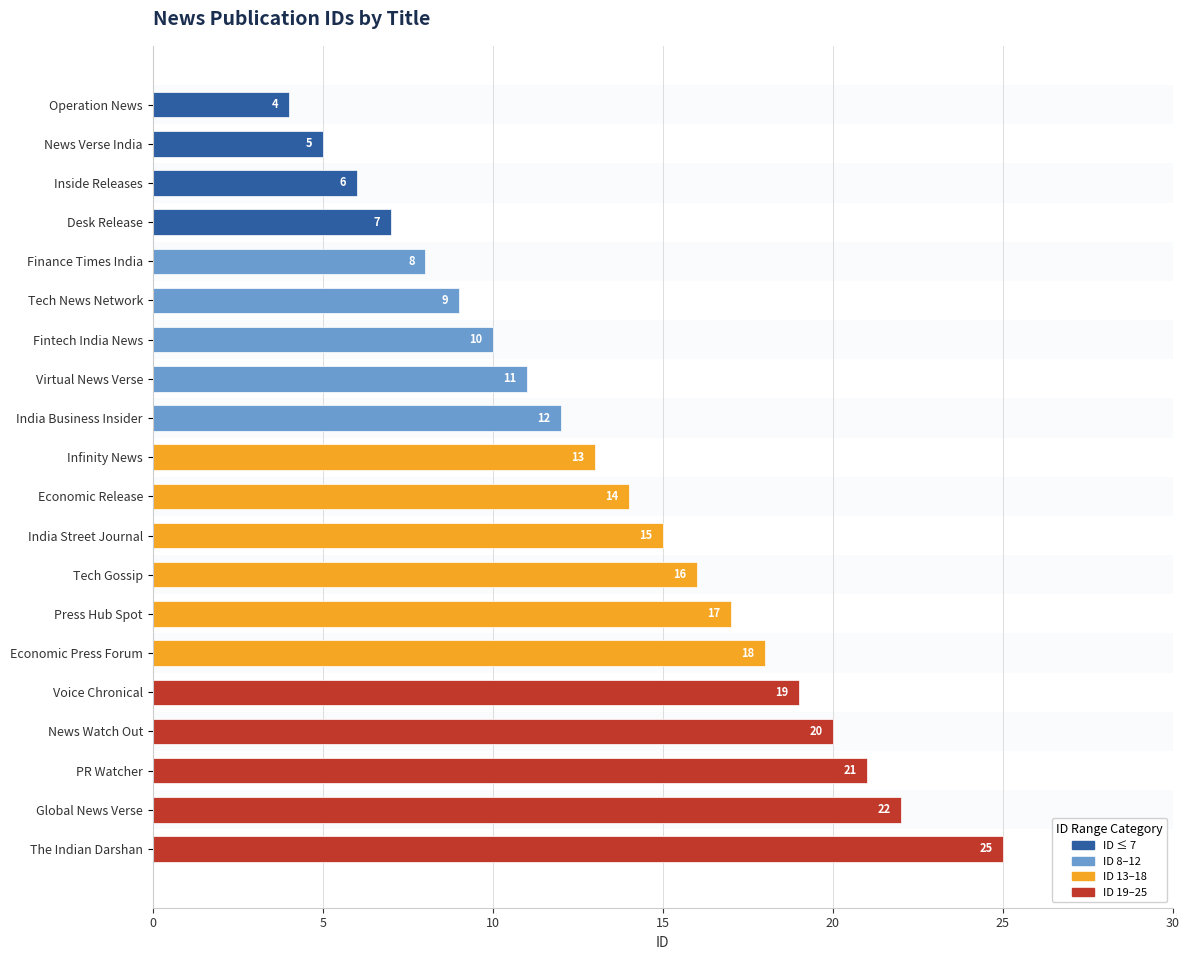

What are all the series names shown in the legend?

ID ≤ 7, ID 8–12, ID 13–18, ID 19–25